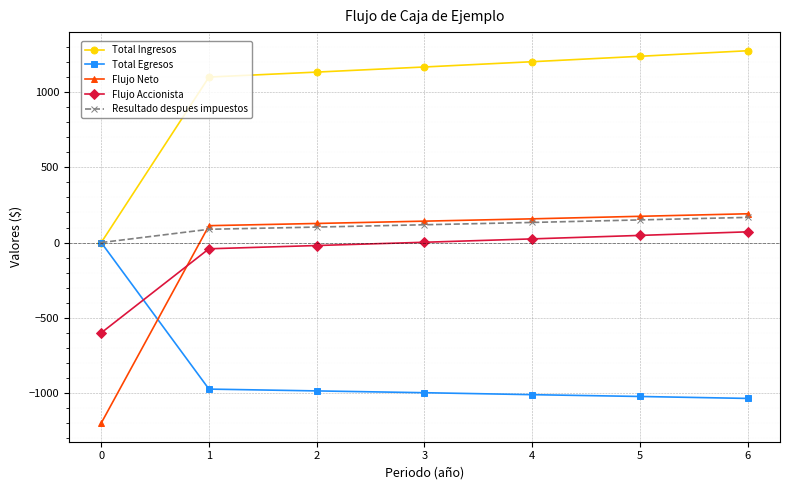

What is the approximate value of Resultado despues impuestos at 1?

88.2